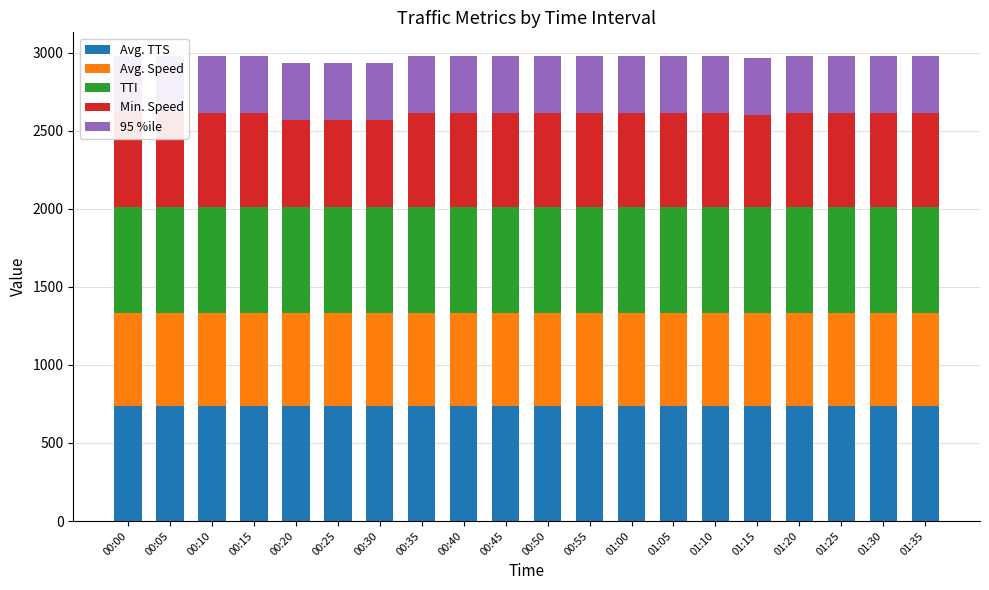

True or false: Min. Speed has a value of 600.0 at 01:05.

True